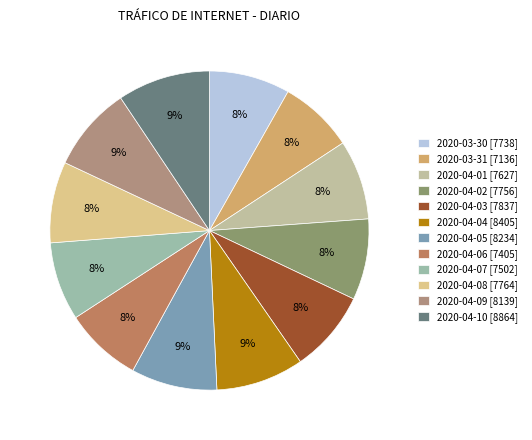

To the nearest percent, what is the difference between the largest and smallest slice percentages?

2%